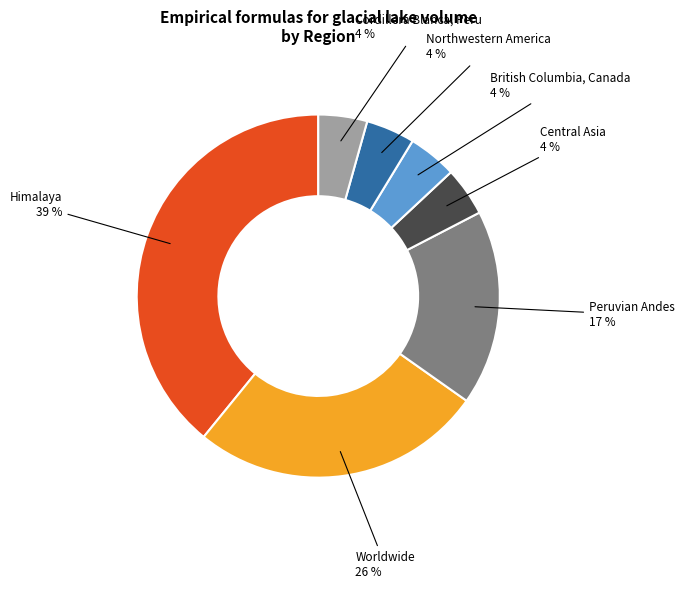

Rank the categories by value from highest to lowest.

Himalaya, Worldwide, Peruvian Andes, Central Asia, British Columbia, Canada, Northwestern America, Cordillera Blanca, Peru